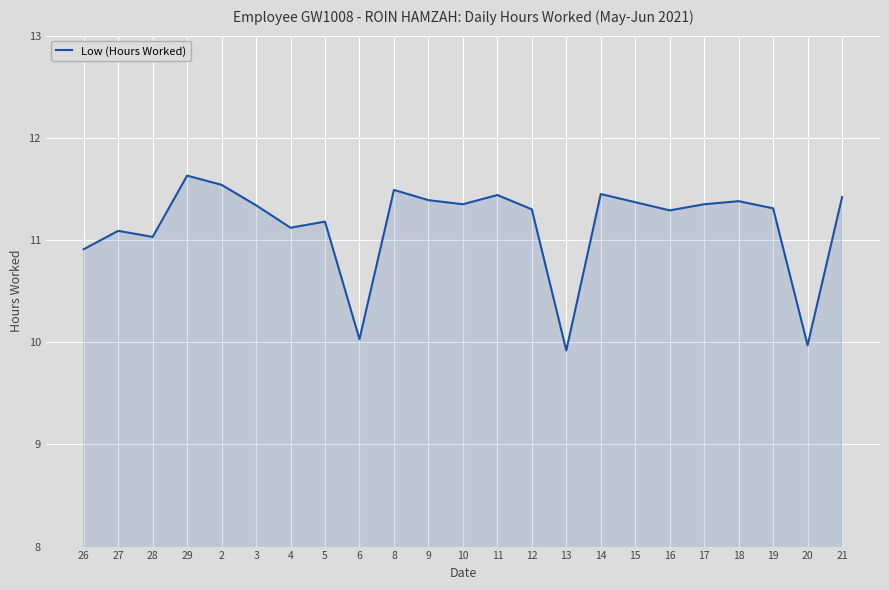

What is the ratio of the value at 6 to the value at 18?

0.9